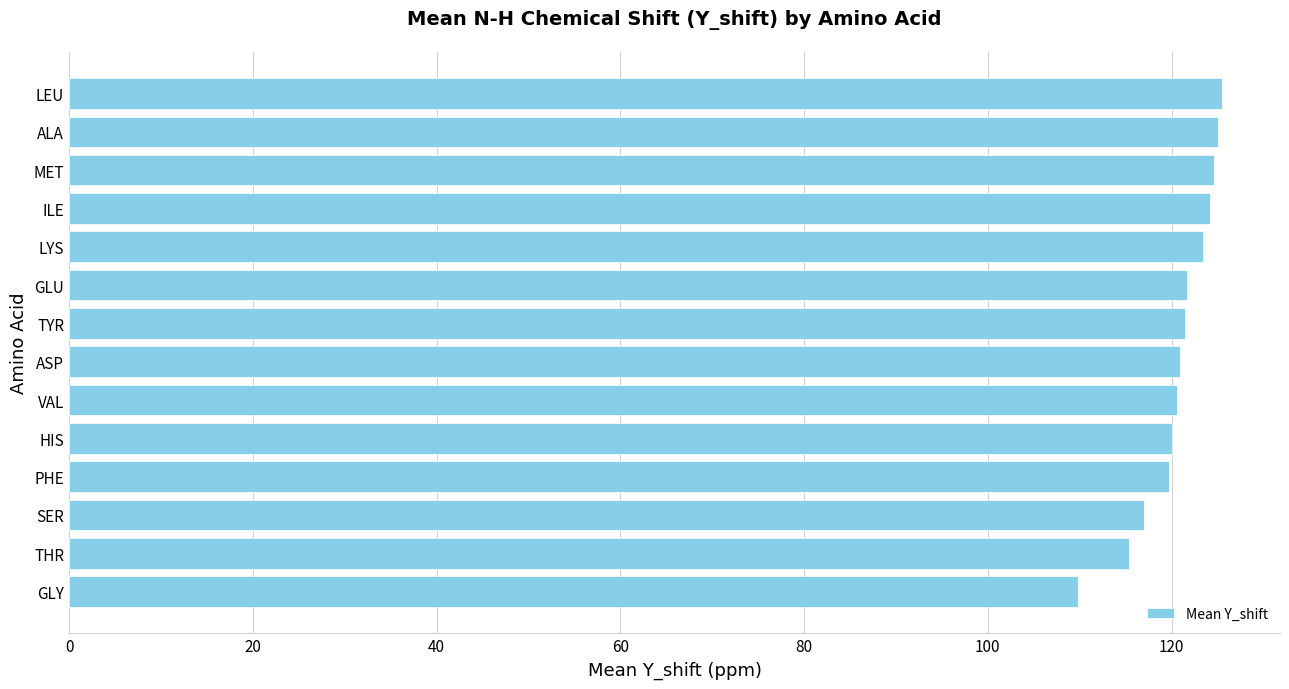

Approximately how many times larger is the value at PHE compared to ASP?

1.0